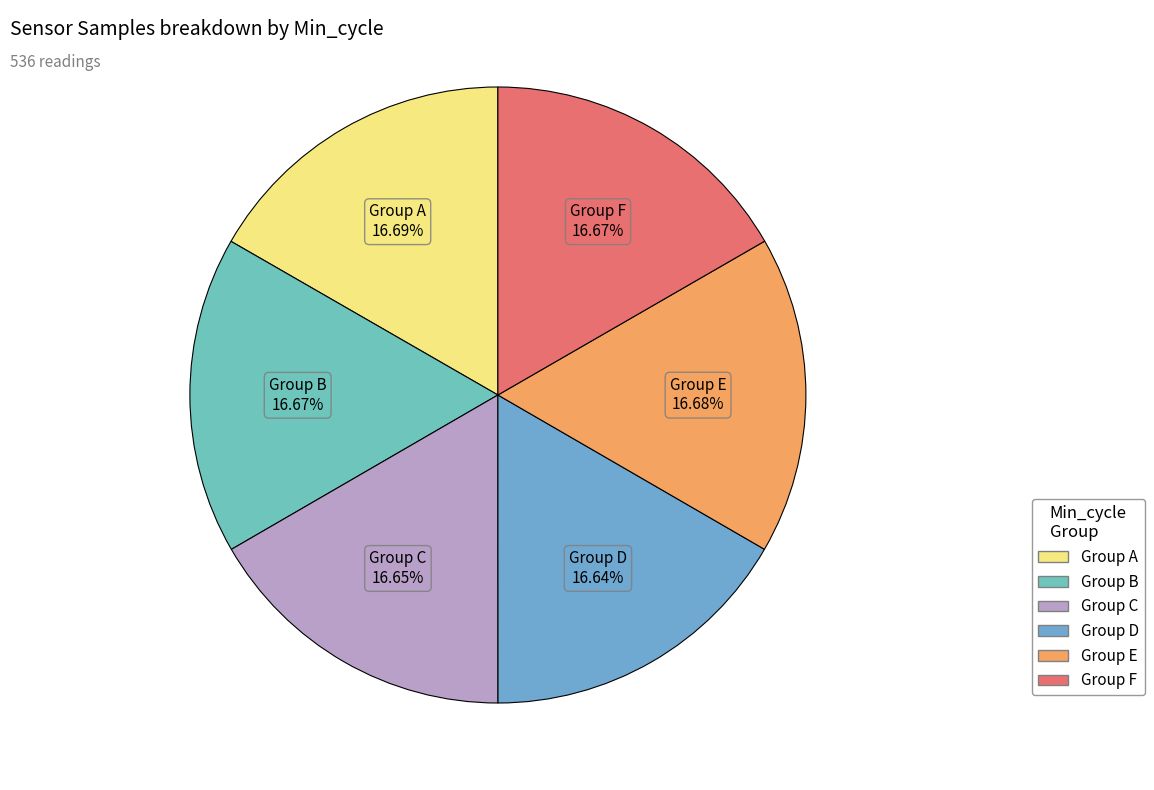

How many segments does this pie chart have?

6